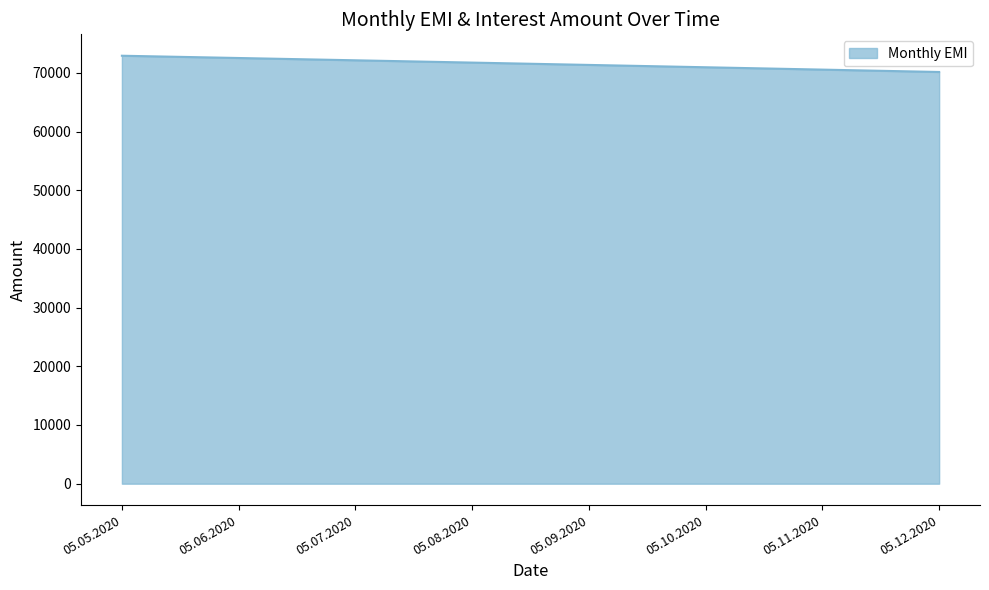

What is the minimum value shown in the chart?

70147.0